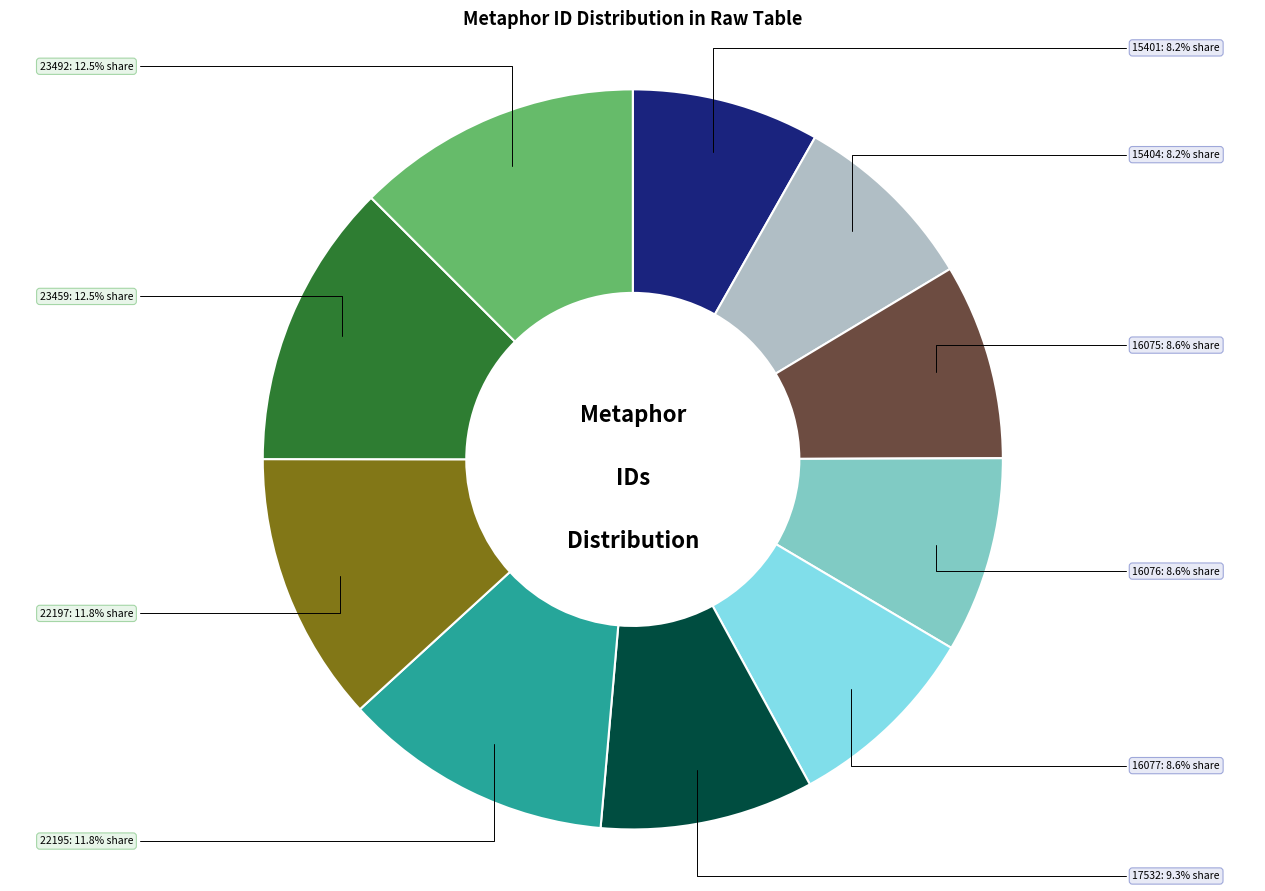

To the nearest percent, what is the difference between the largest and smallest slice percentages?

4%